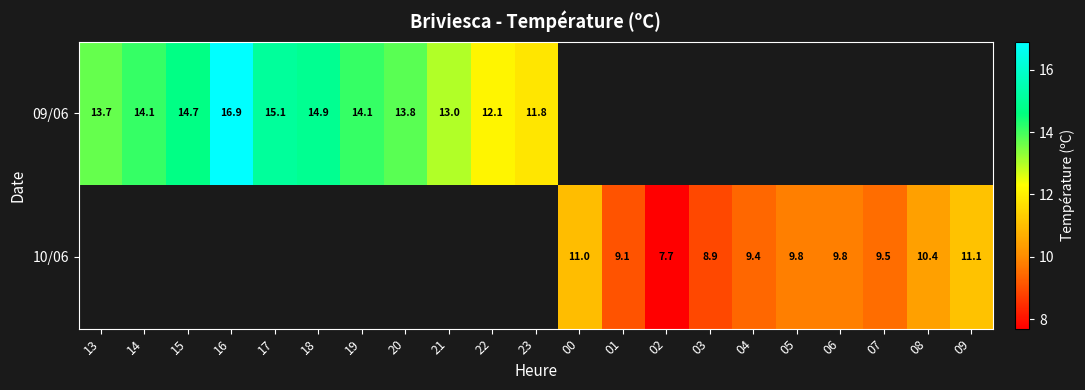

The 10/06 series shows 9.8 at 06. True or false?

True